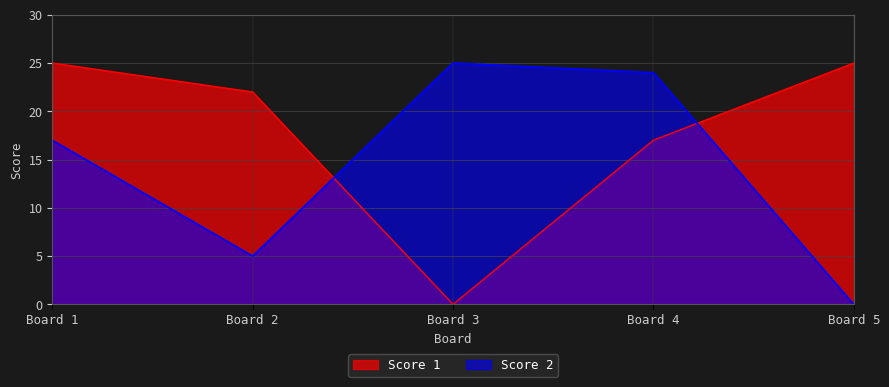

What is the sum of the Score 2 values at Board 3 and Board 2?

30